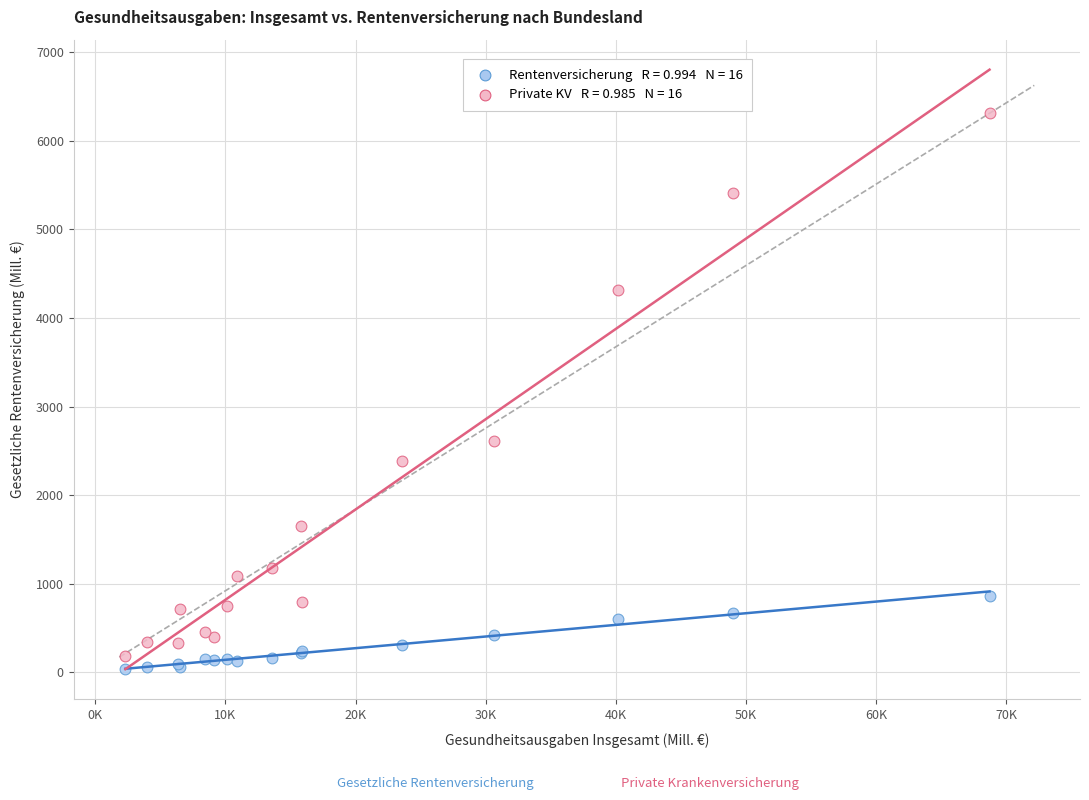

Across all series, what Y value is closest to 3171?

2606.4